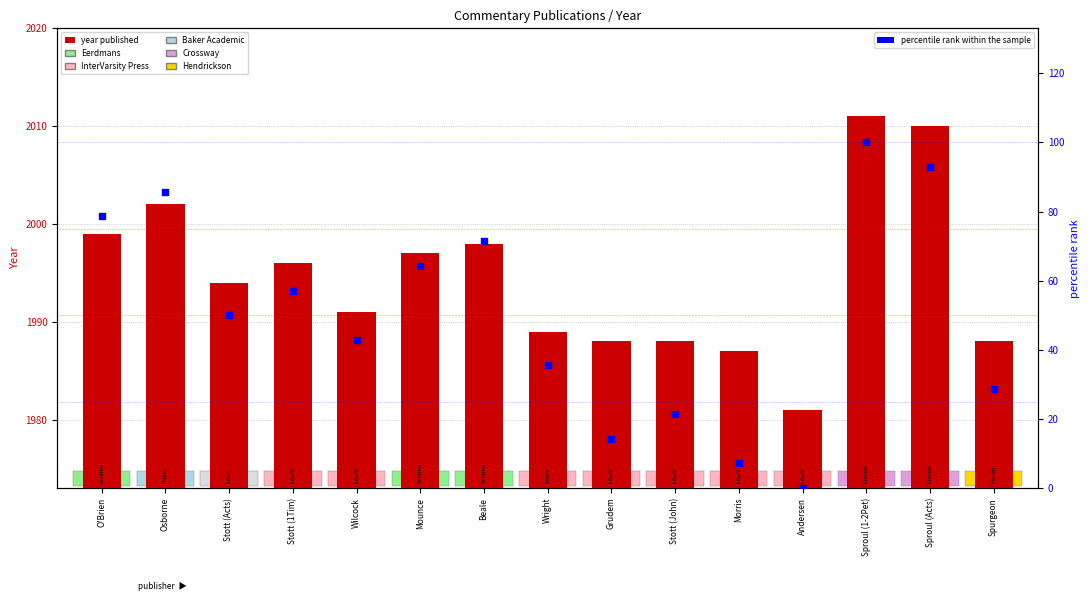

Which series contains the highest Y value?

year published